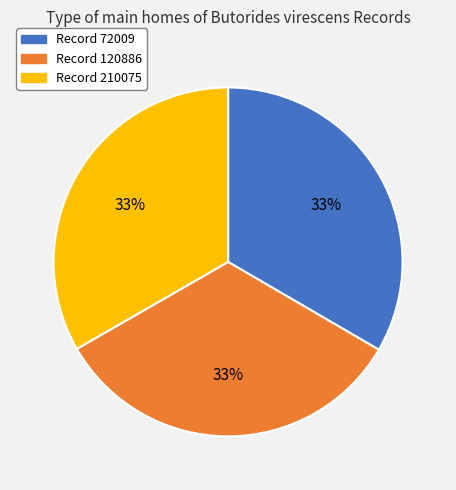

To the nearest percent, what is the average slice percentage?

33%